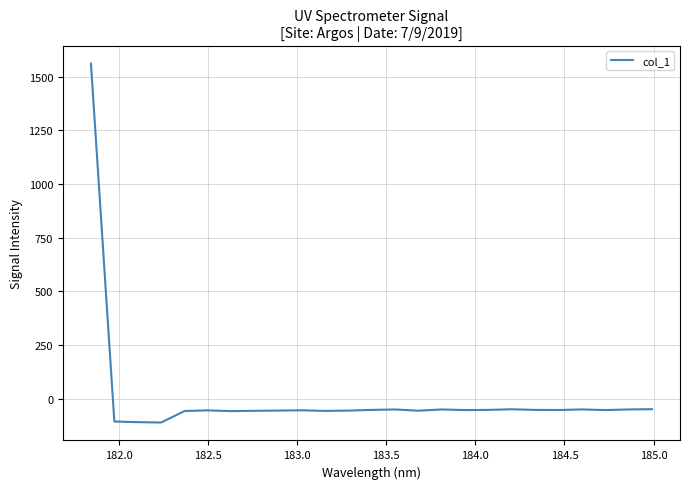

What is the maximum value shown in the chart?

1560.7